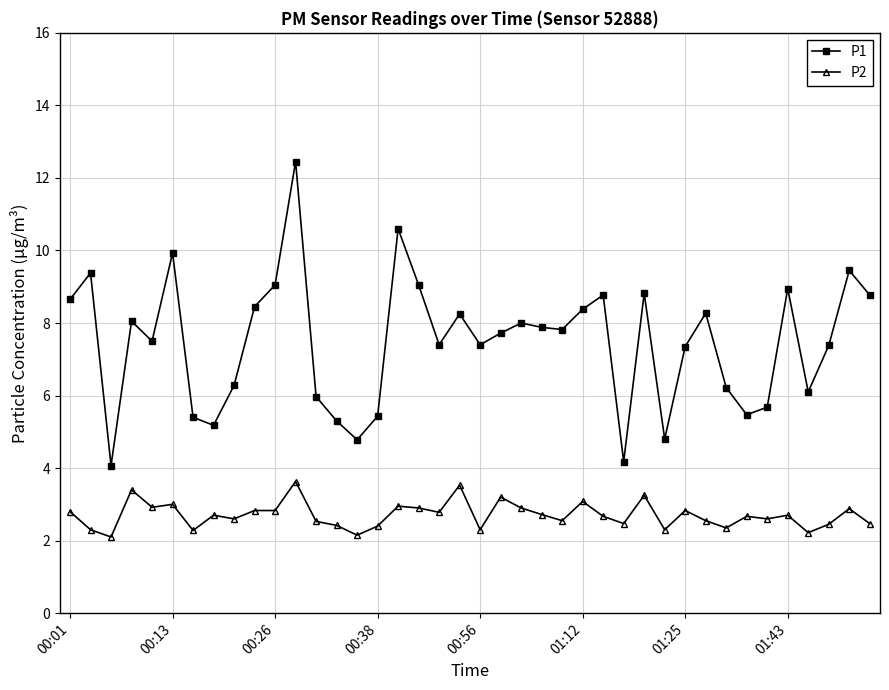

Rank the series by their maximum value, from lowest to highest.

P2, P1